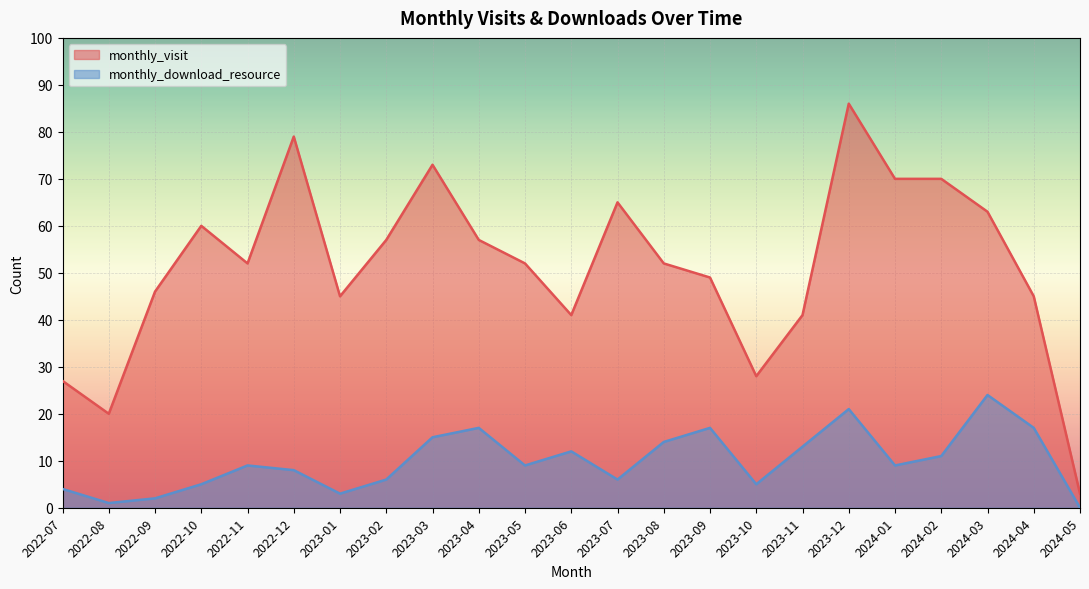

The monthly_download_resource series shows 15 at 2022-11. True or false?

False